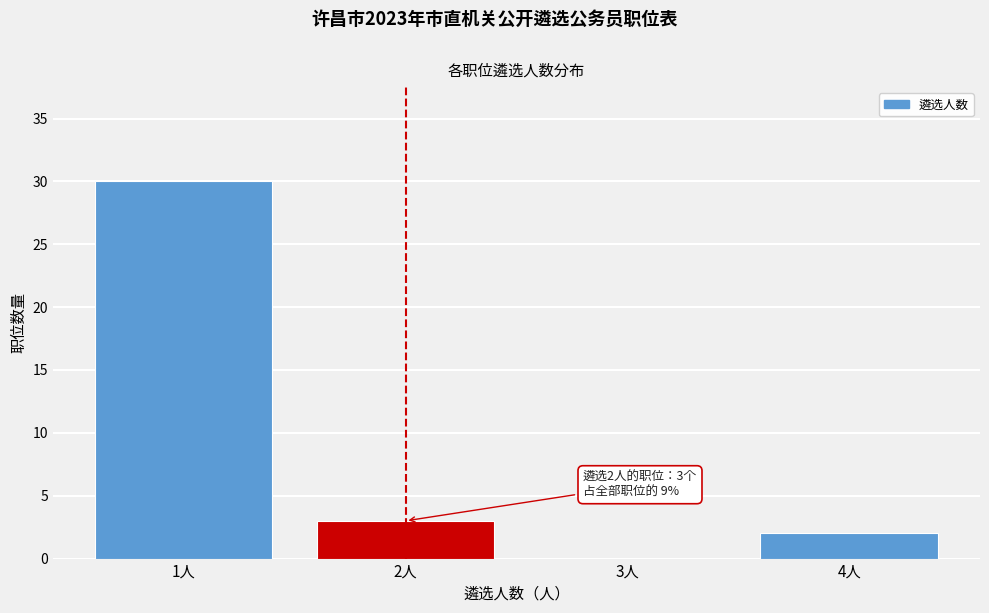

Reading left to right, list all the values displayed in this chart.

1人=30	2人=3	3人=0	4人=2